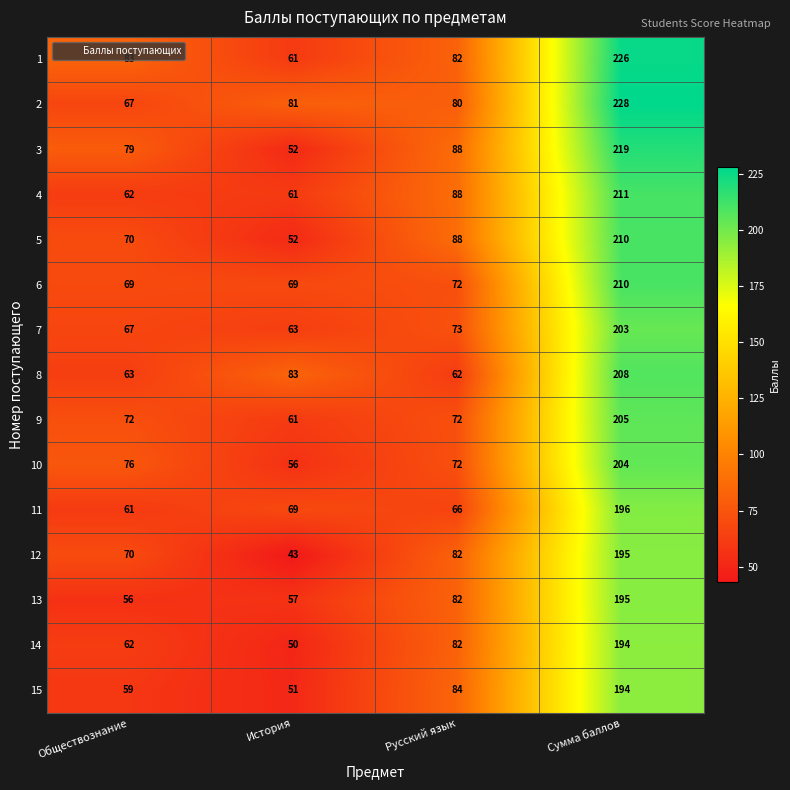

Which label corresponds to the largest value in the chart?

Сумма баллов